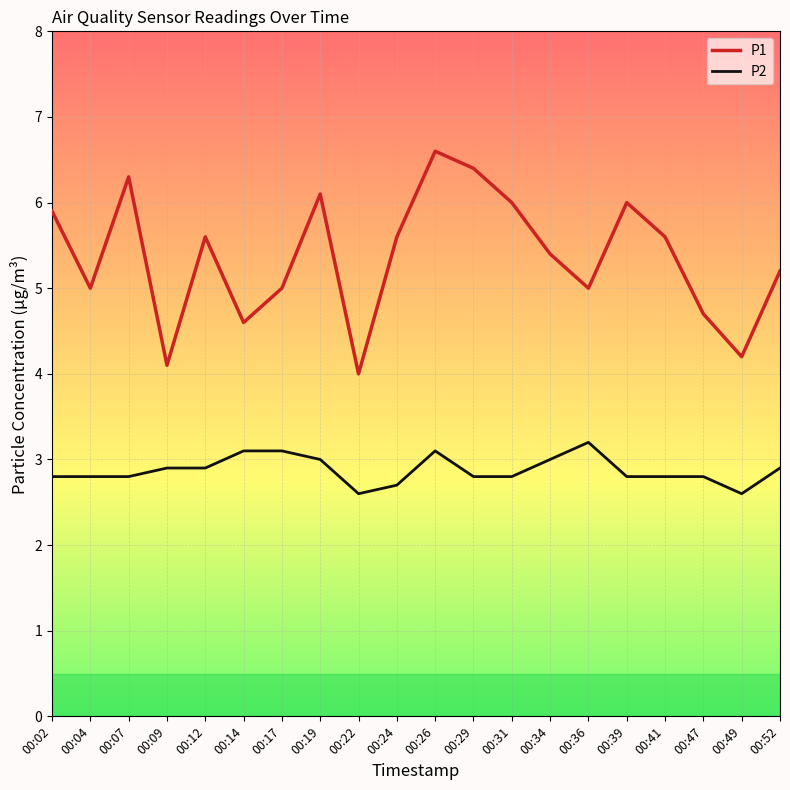

What is the minimum value shown in the chart?

2.6